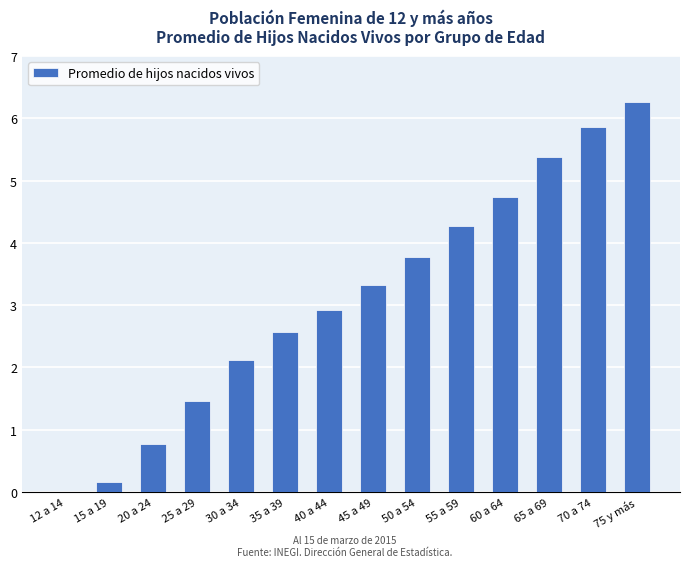

What is the approximate value at 55 a 59?

4.3